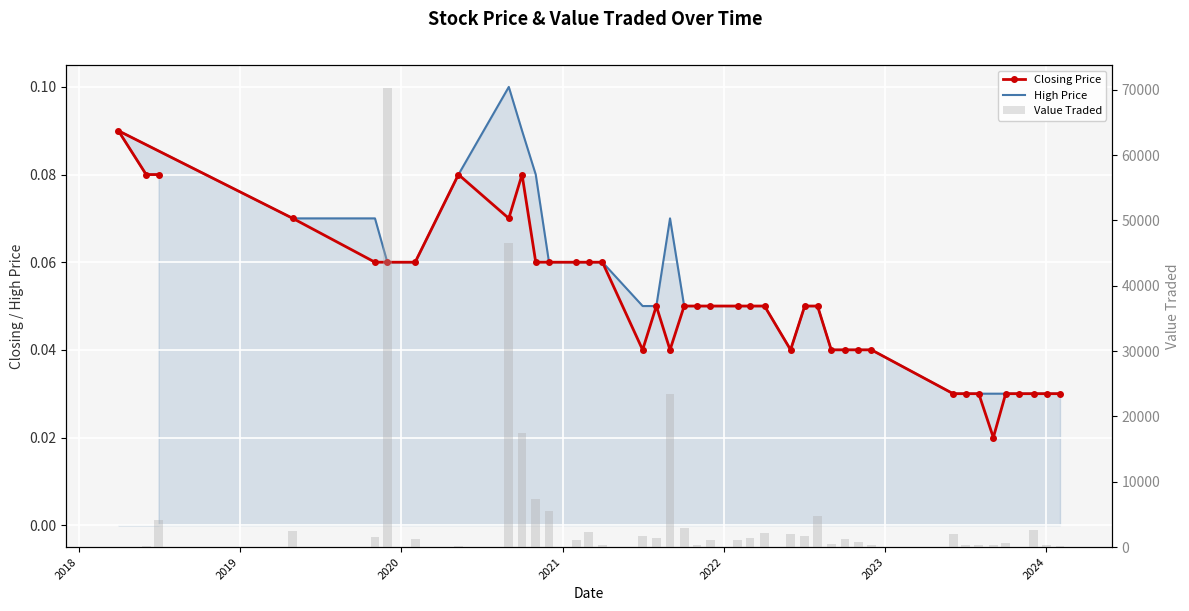

Count the Closing Price values in the range 0 to 1.

40